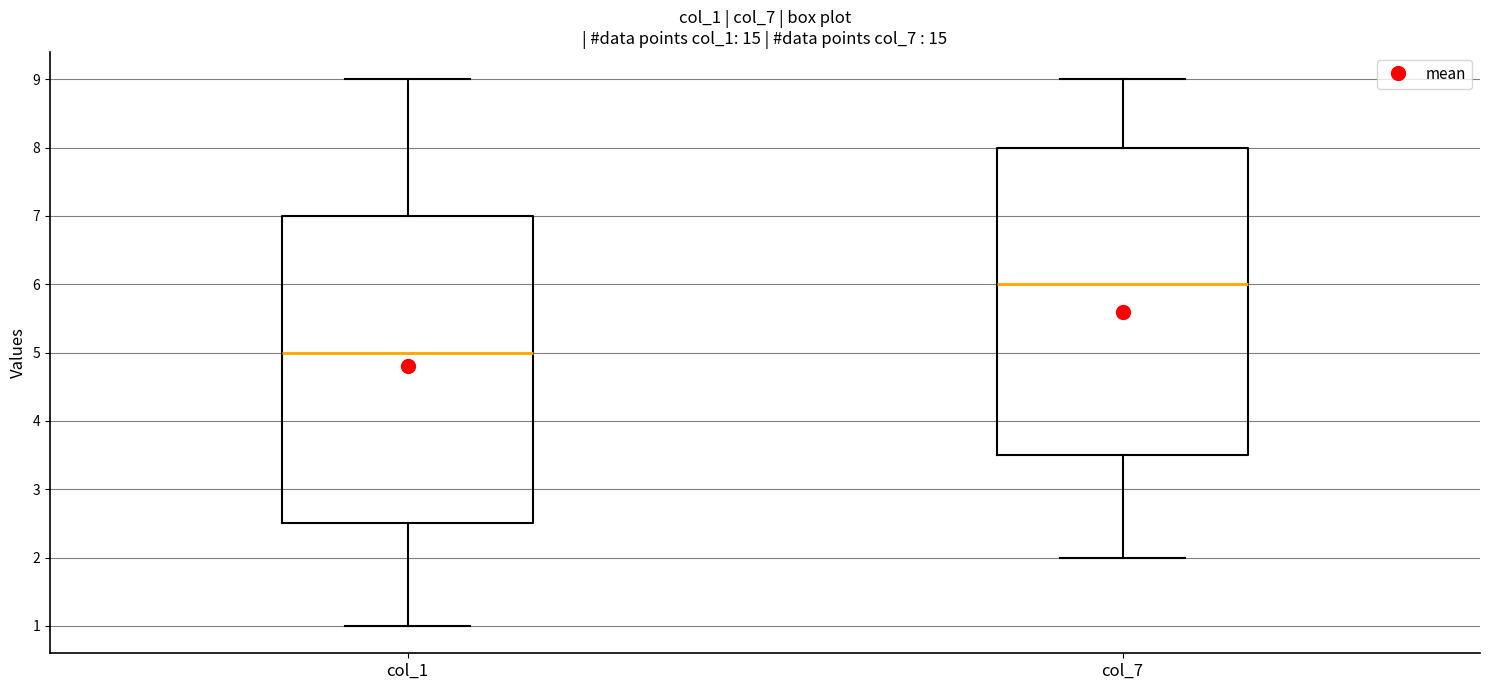

Which box's median line is the lowest?

col_1